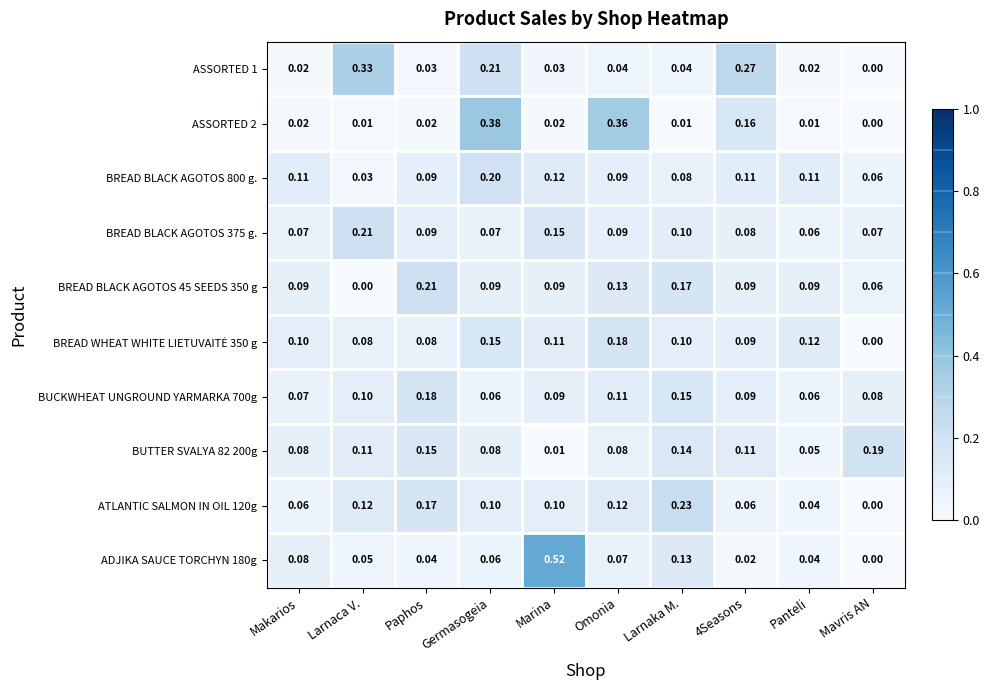

Which series has the largest total across all categories?

BREAD BLACK AGOTOS 45 SEEDS 350 g